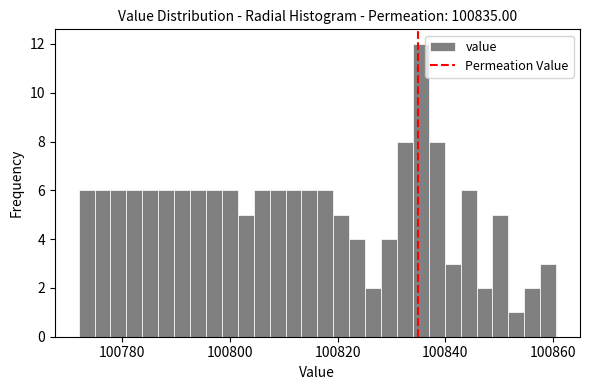

Around what value on the x-axis is the tallest bar? Give the approximate position of its centre, as read against the axis.

100836